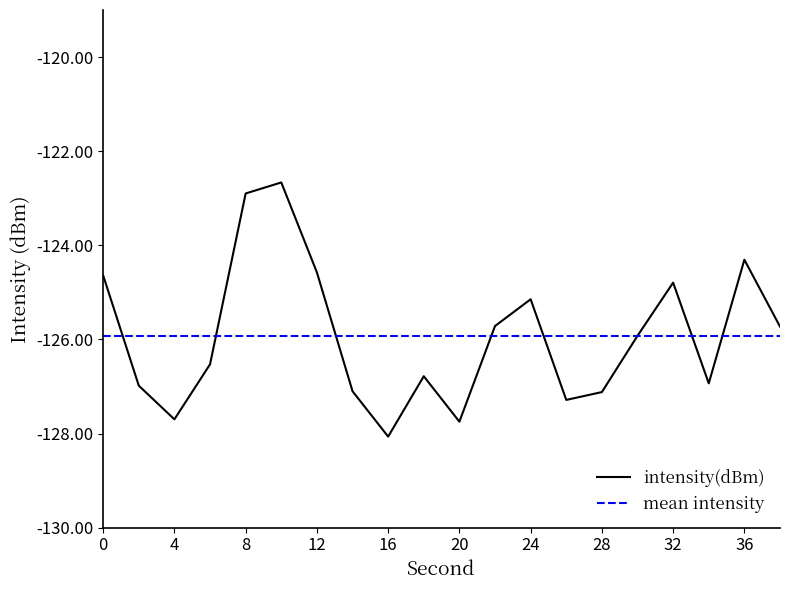

List the series in order of their peak value, lowest first.

mean intensity, intensity(dBm)